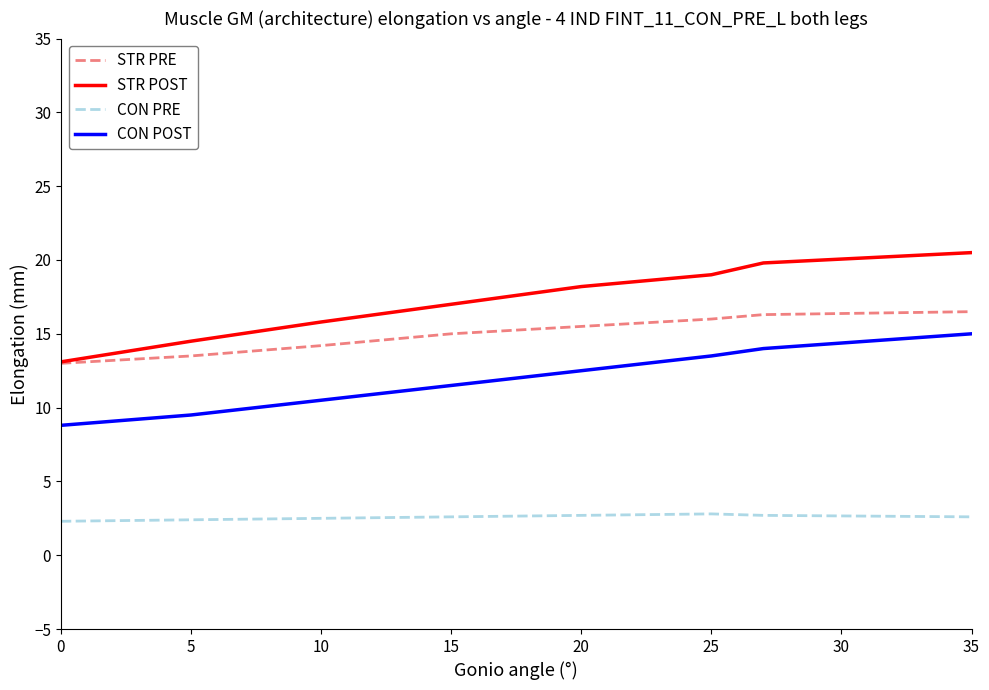

List the series in order of their overall mean, highest first.

STR POST, STR PRE, CON POST, CON PRE